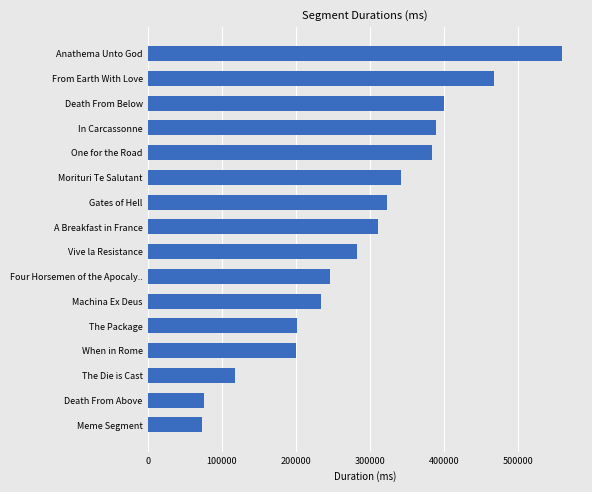

How many values are below 310742?

8